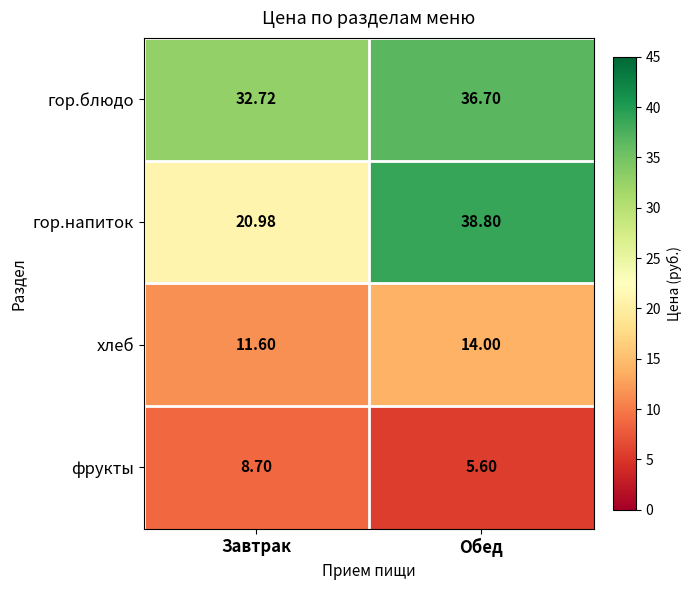

Between Завтрак and Обед, which series saw the biggest shift?

гор.напиток